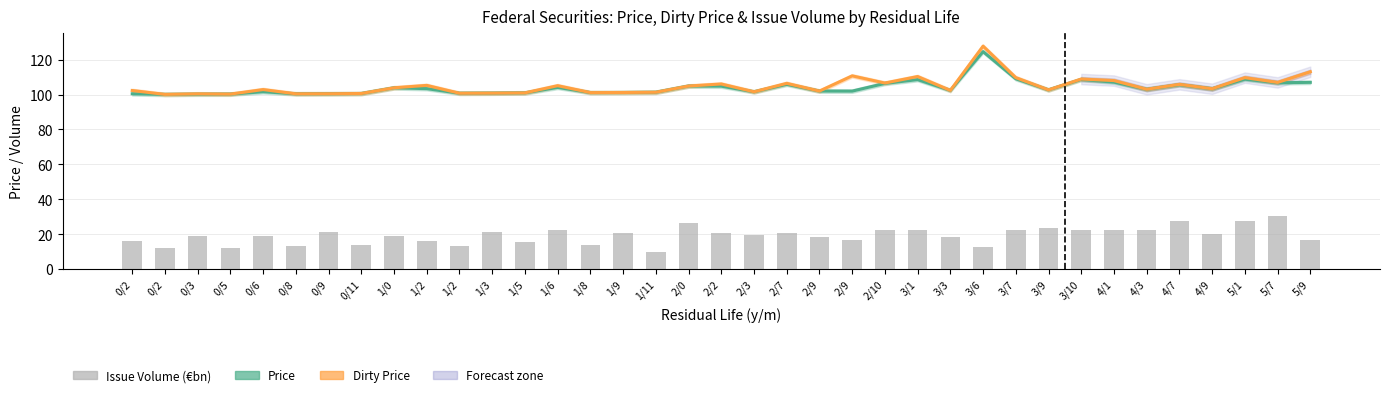

True or false: Price has a value of 68.4 at 3/6.

False